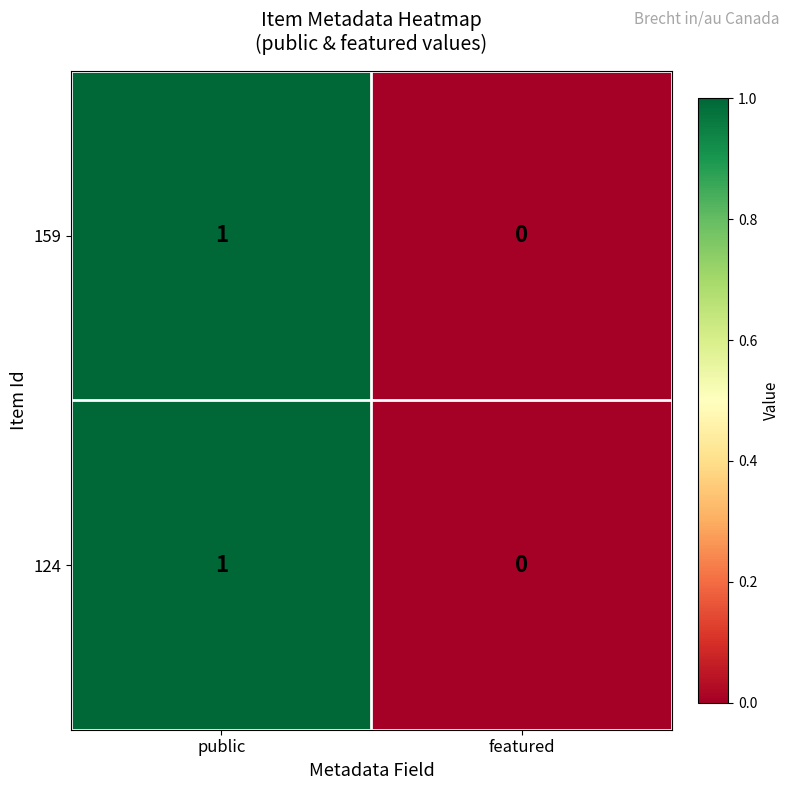

At which category is the sum across all series the highest?

public